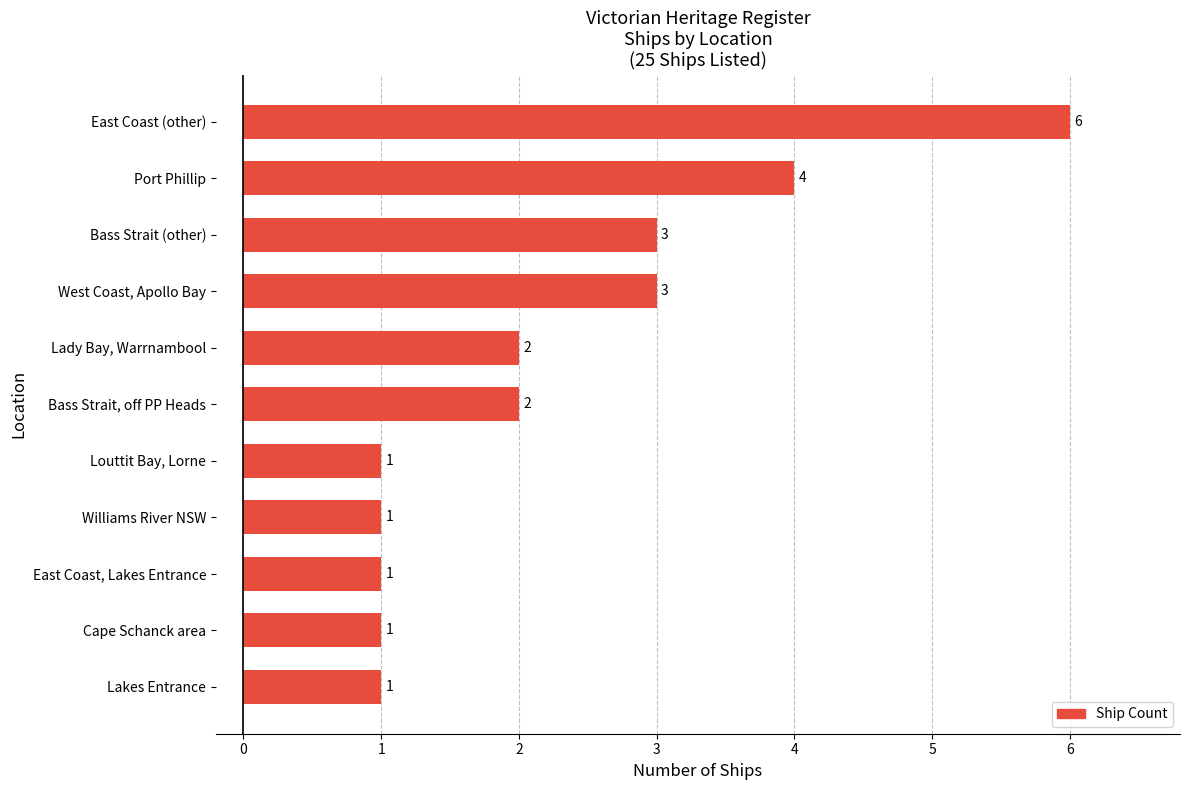

Reading top to bottom, extract all data points from this chart.

6	4	3	3	2	2	1	1	1	1	1